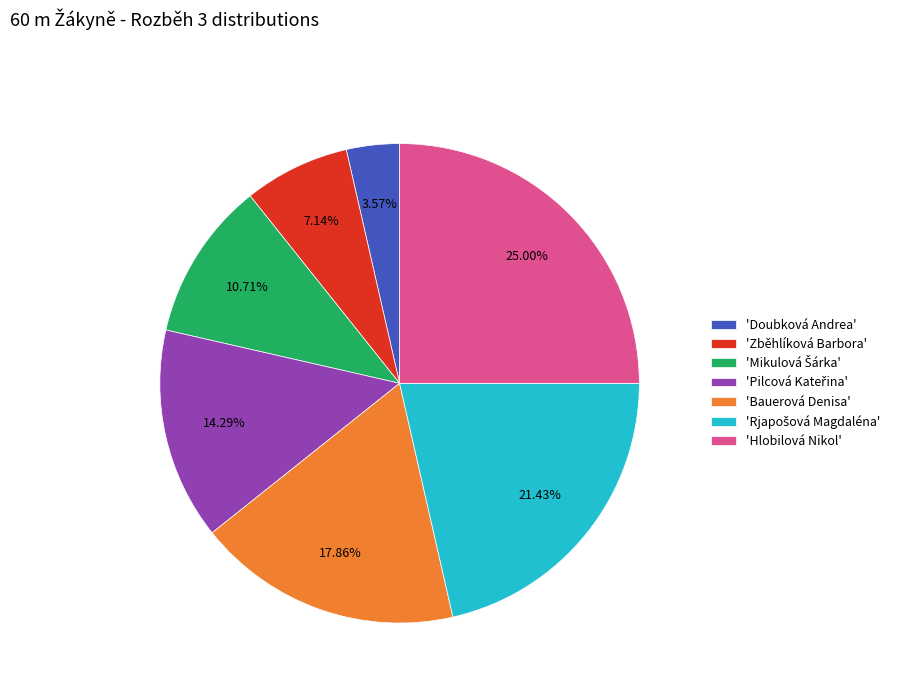

Approximately how many times larger is the value at 'Bauerová Denisa' compared to 'Zběhlíková Barbora'?

2.5